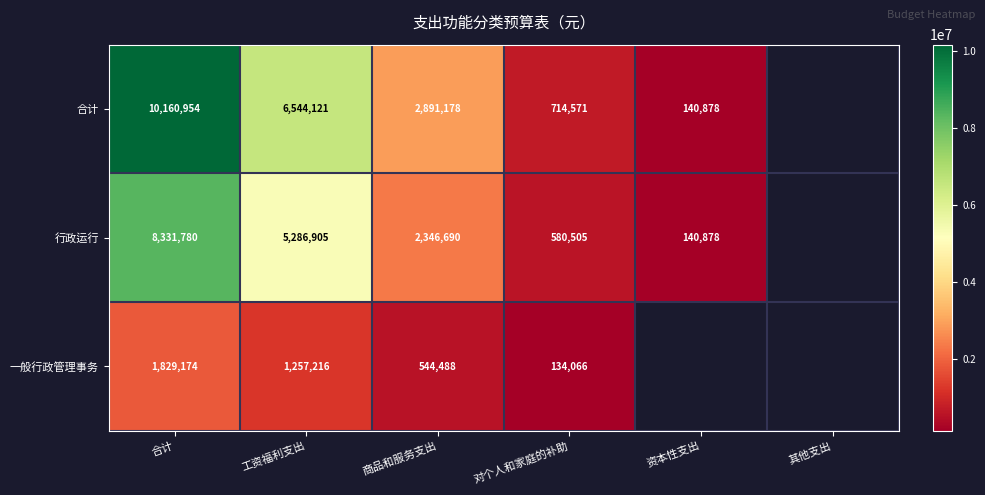

Which series has the largest range (max minus min)?

合计